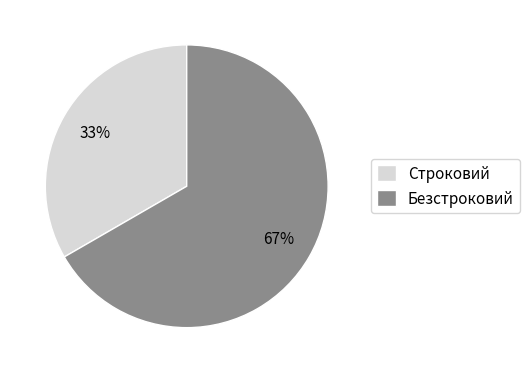

To the nearest percent, what is the combined percentage of Строковий and Безстроковий?

100%